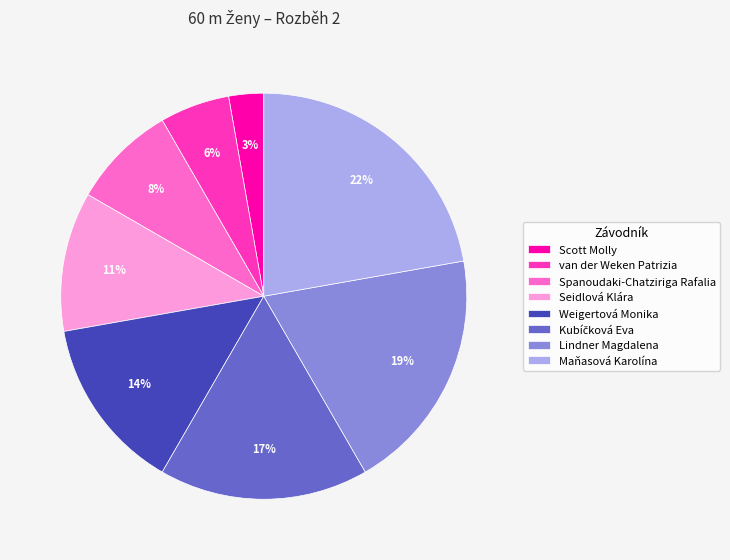

True or false: van der Weken Patrizia accounts for 6% of the total.

True